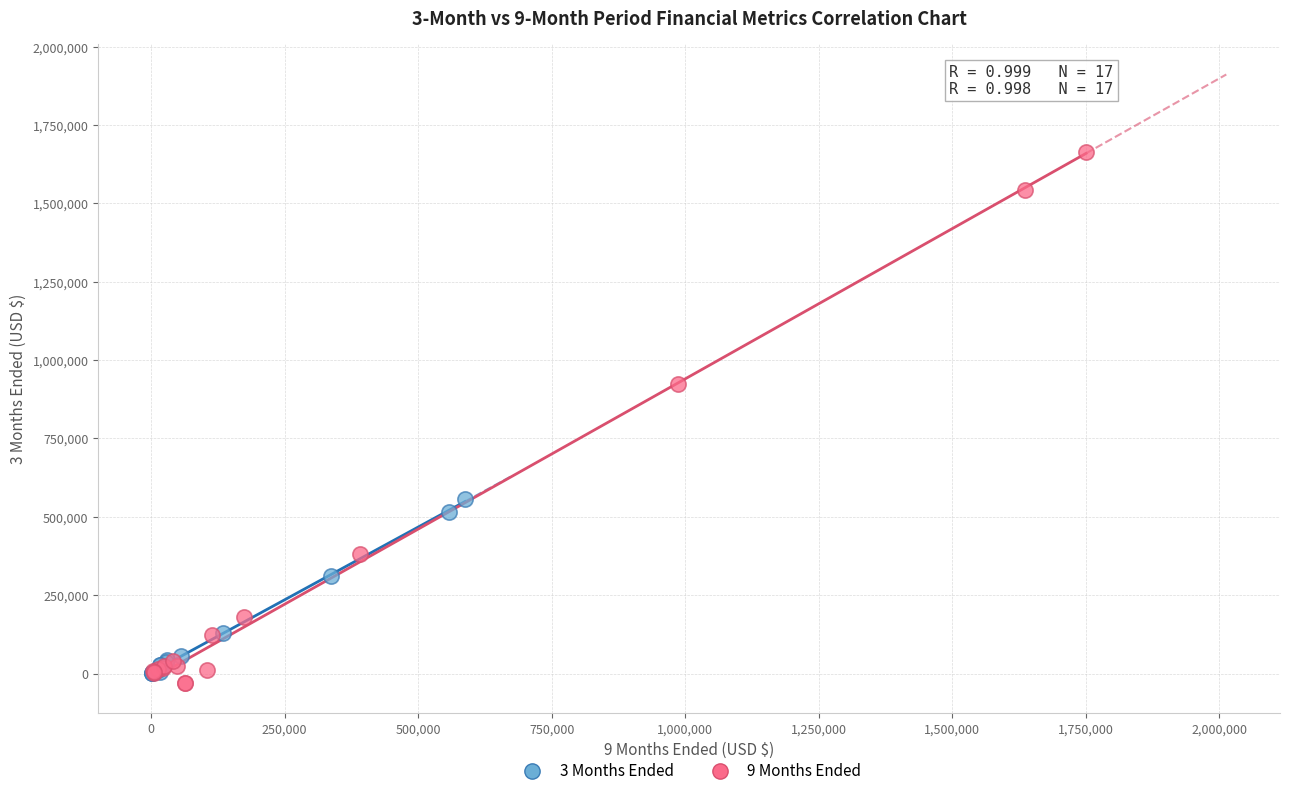

Which series contains the lowest Y value?

9 Months Ended